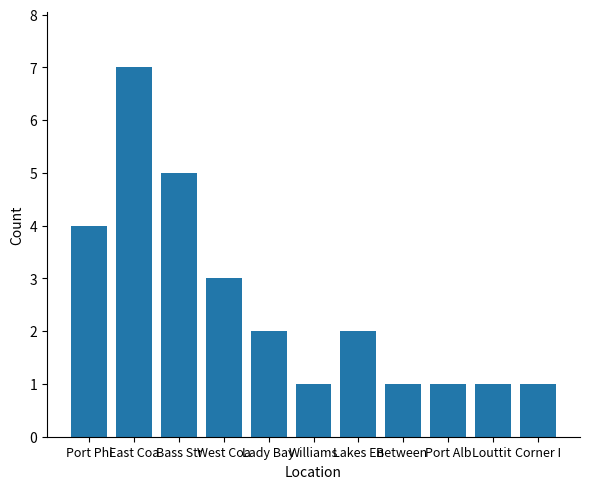

Count the values in the range 1 to 4.

9